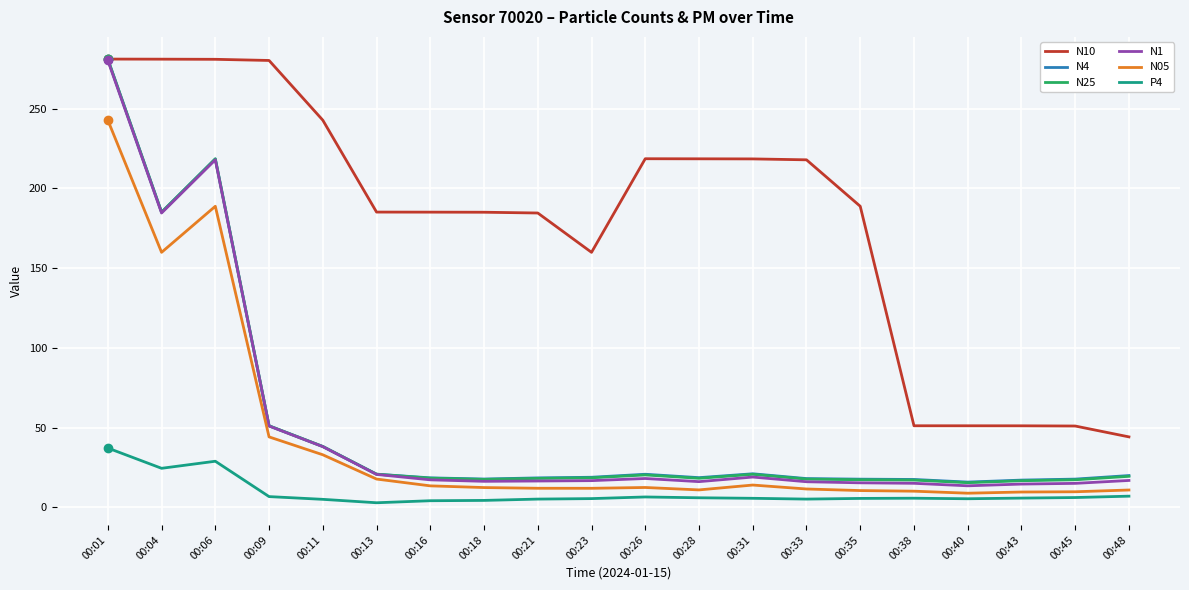

At which category does N4 reach its first local valley?

00:04